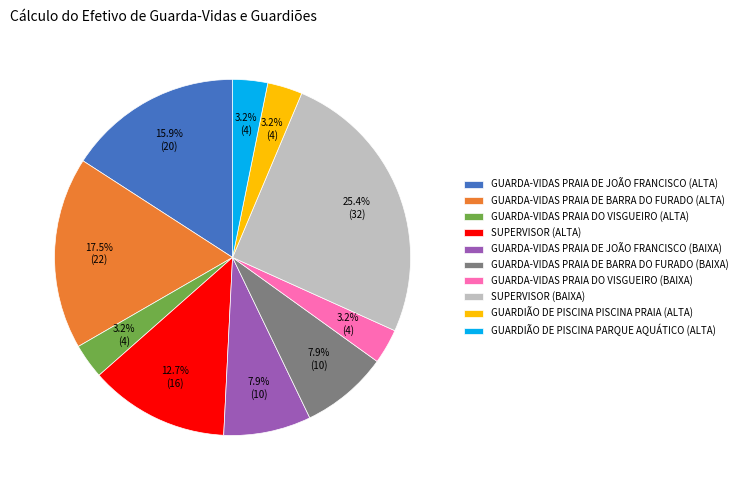

Combined, what portion of the pie is SUPERVISOR (ALTA) and GUARDA-VIDAS PRAIA DE BARRA DO FURADO (BAIXA)?

20.6%